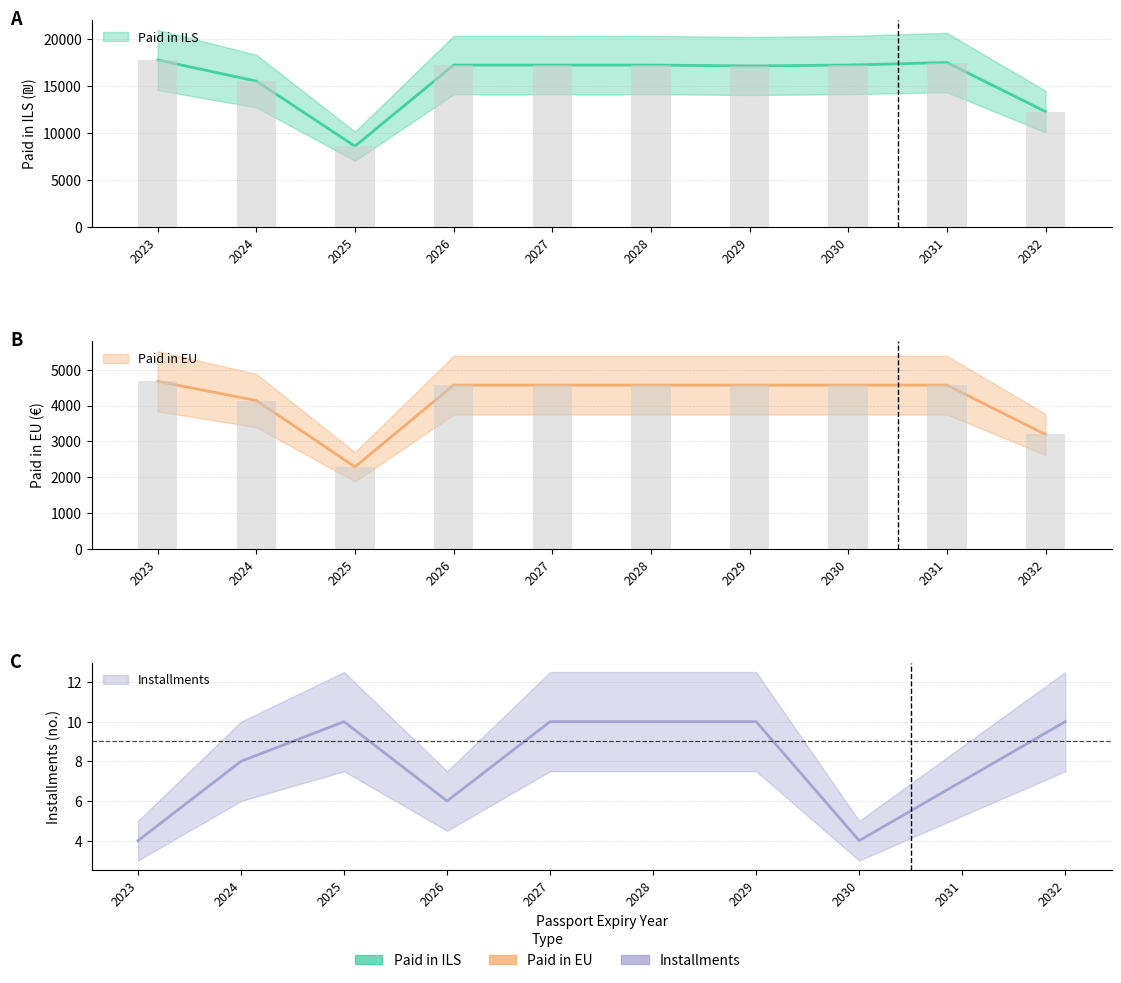

Reading left to right, extract all data points from this chart.

Paid in ILS: 17823.2	15566.4	8637.3	17274.6	17274.6	17274.6	17183.2	17274.6	17548.8	12321.1
Paid in EU: 4678.0	4140.0	2285.0	4570.0	4570.0	4570.0	4570.0	4570.0	4570.0	3192.0
Installments: 4.0	8.0	10.0	6.0	10.0	10.0	10.0	4.0	7.0	10.0